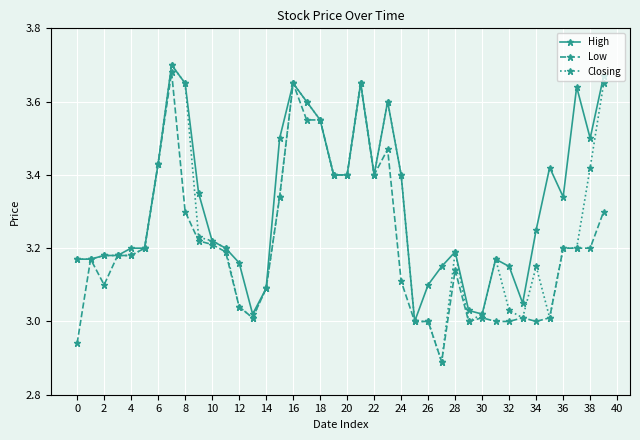

What is the sum of all Low values?

128.4